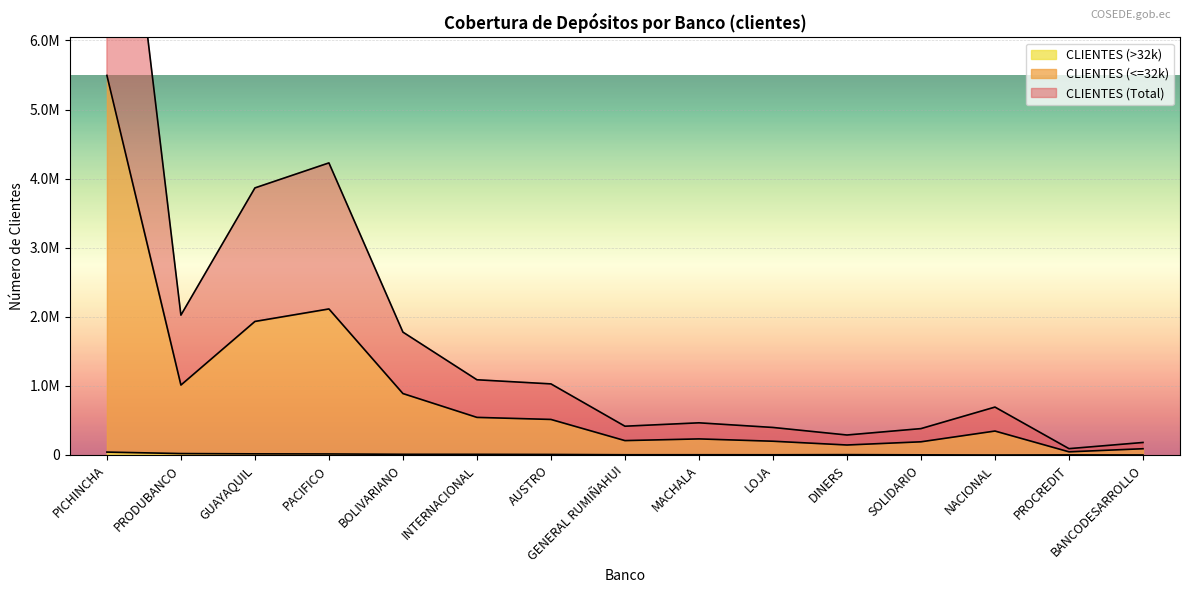

How many values in the CLIENTES (>32k) series are below 5074?

7